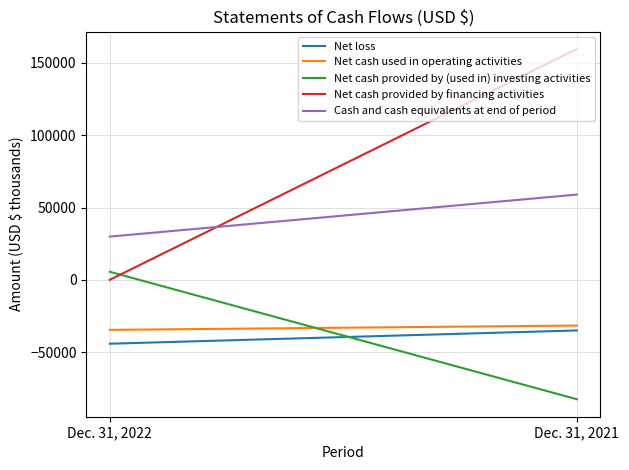

At which label is Net cash used in operating activities closest to -33123?

Dec. 31, 2022